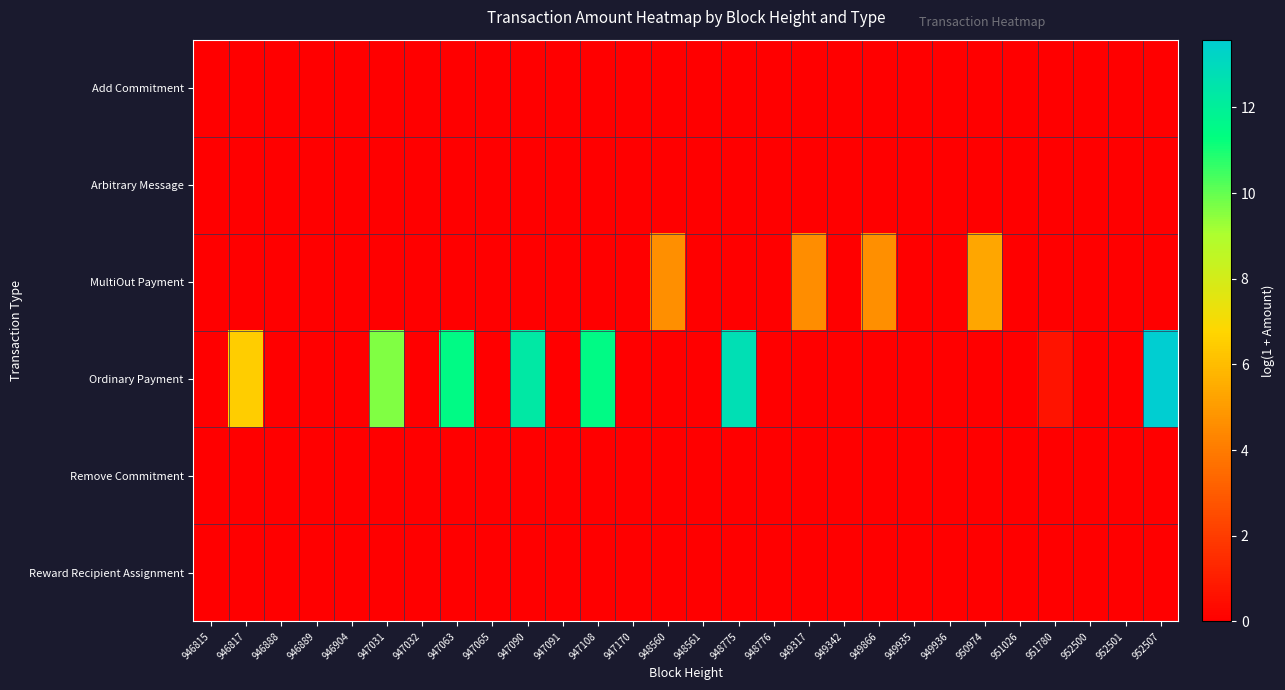

Which series has the largest total across all categories?

Ordinary Payment